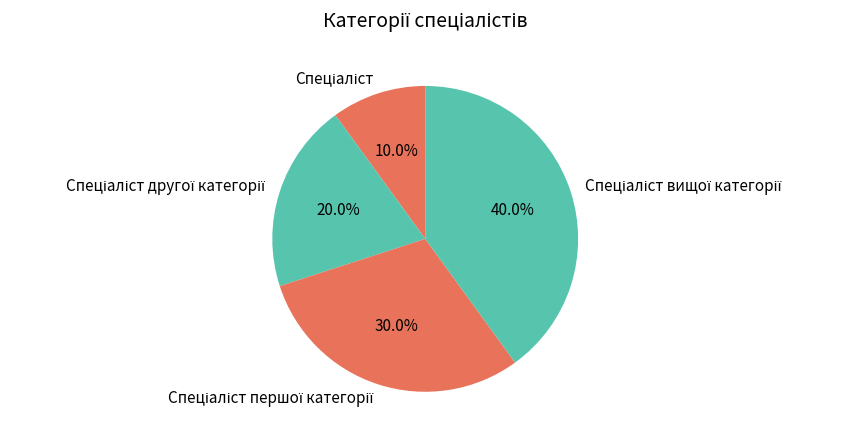

Is there any slice that represents more than half of the pie?

No